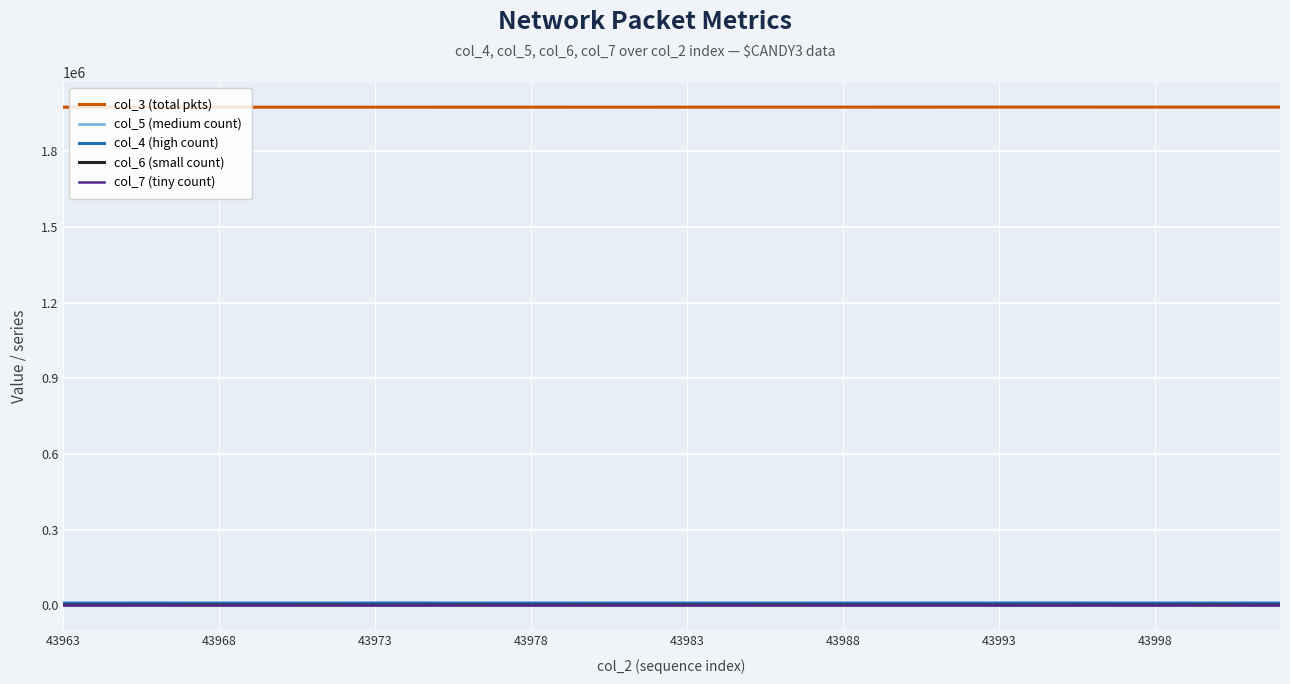

Which series has the largest total across all categories?

col_3 (total pkts)